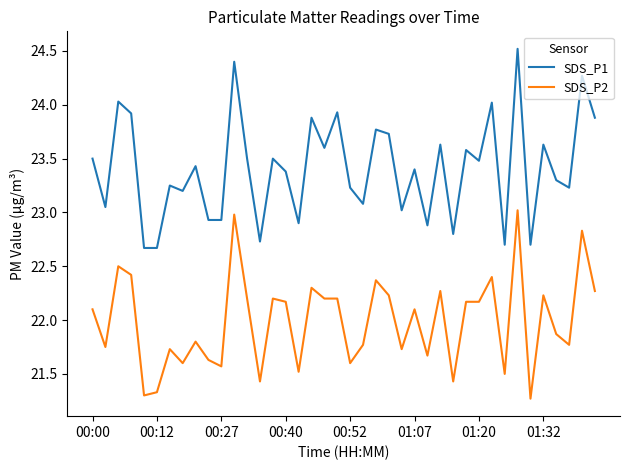

Is this an area chart (filled region under the line)?

No